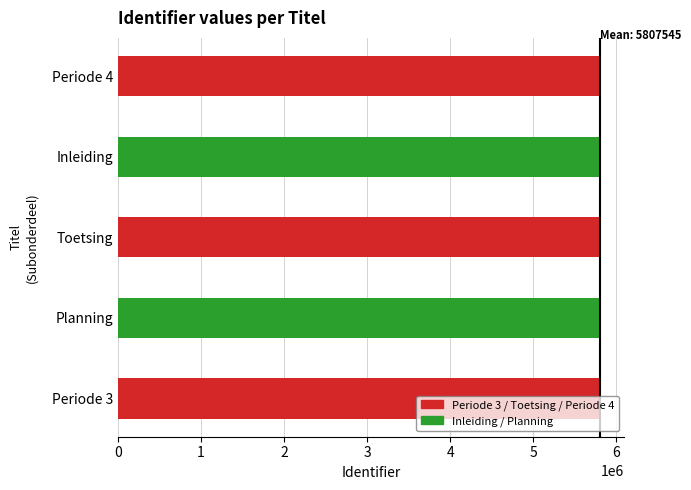

What is the sum of all values?

29037725